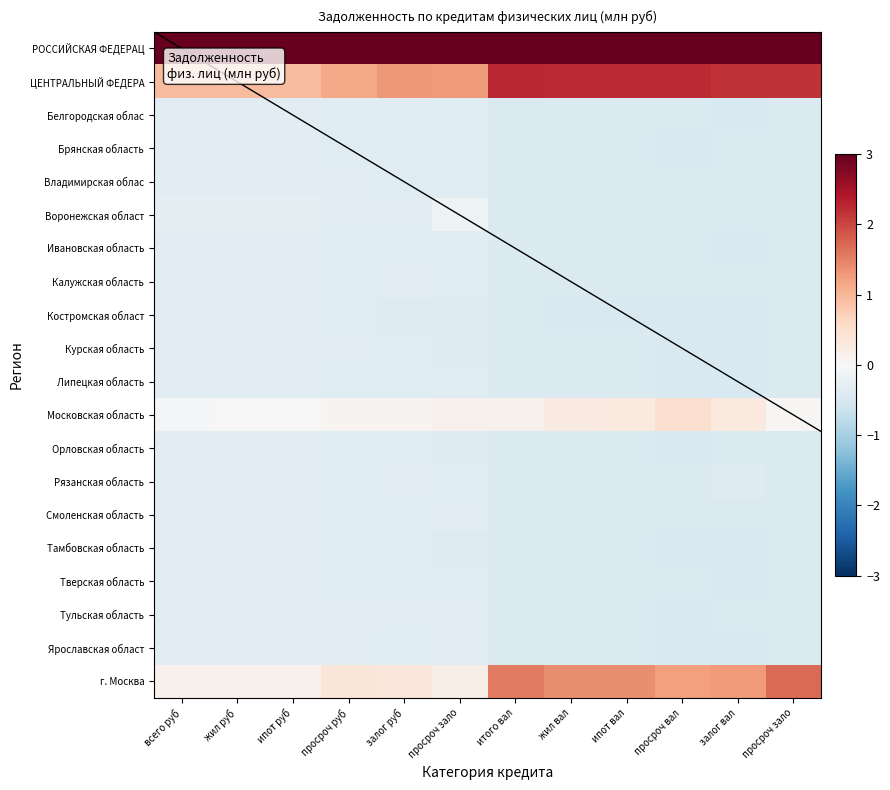

How many data points does each series have?

12